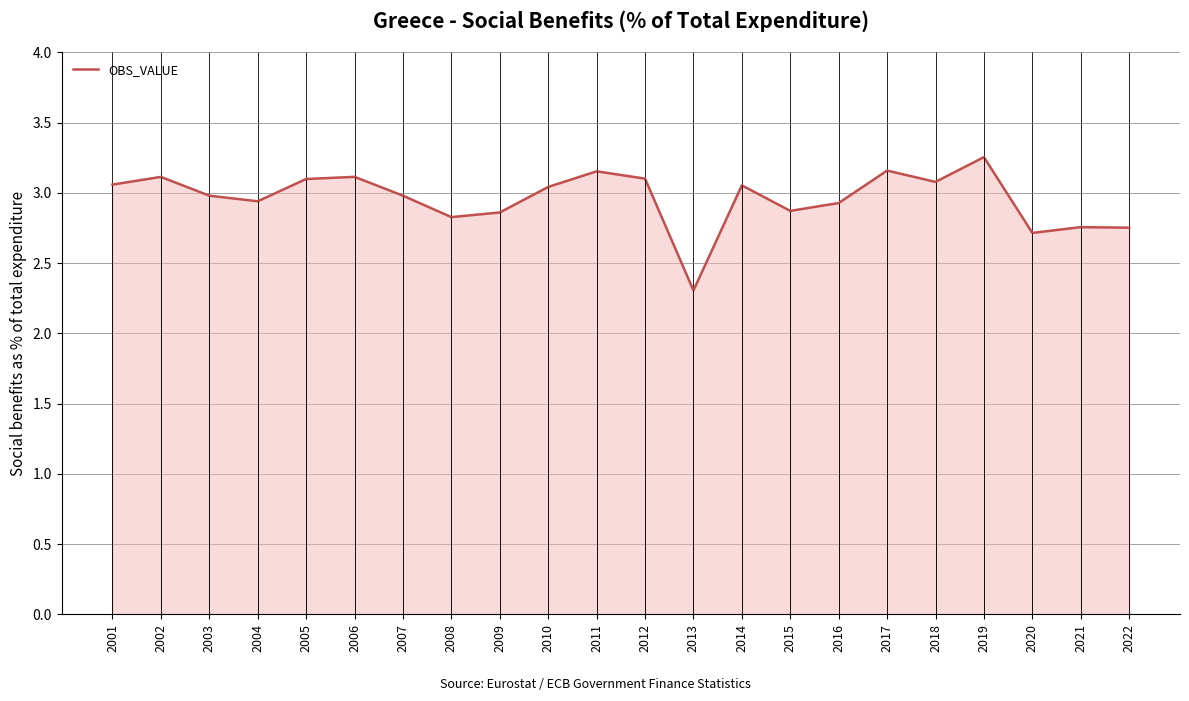

List the labels in order of value, largest first.

2019, 2017, 2011, 2006, 2002, 2012, 2005, 2018, 2001, 2014, 2010, 2007, 2003, 2004, 2016, 2015, 2009, 2008, 2021, 2022, 2020, 2013